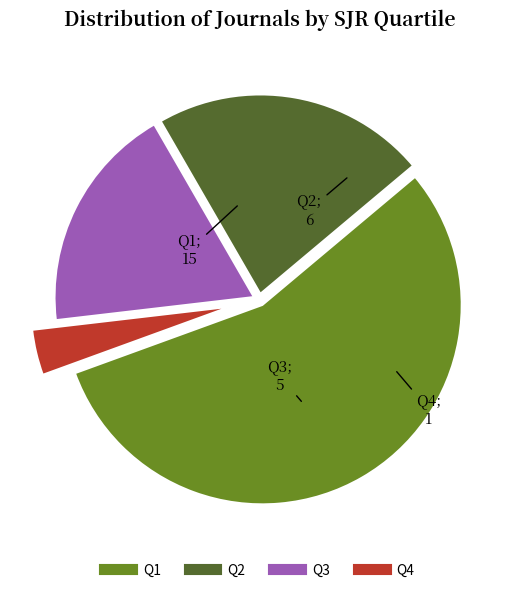

Does any single category account for the majority?

Yes